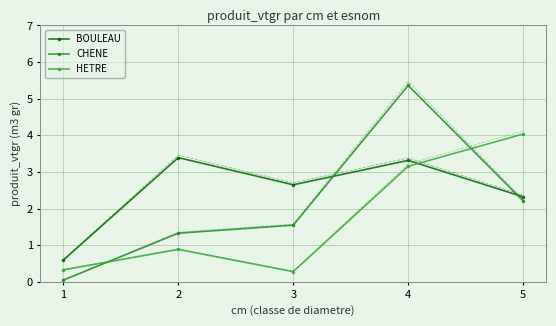

At which label is BOULEAU closest to 1?

1